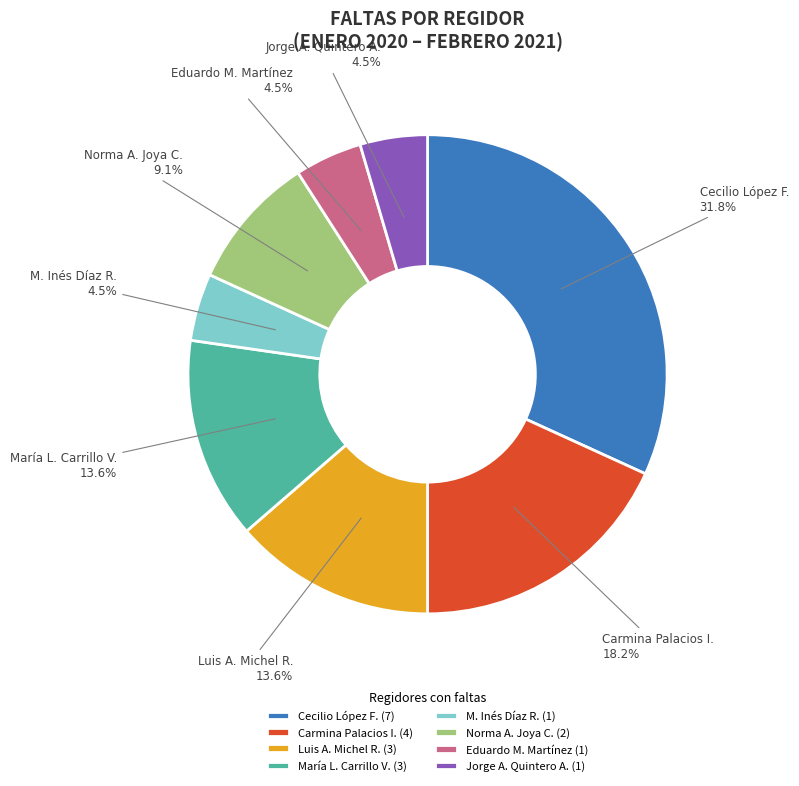

What is the total percentage of Jorge A. Quintero A. and Carmina Palacios I.?

22.7%